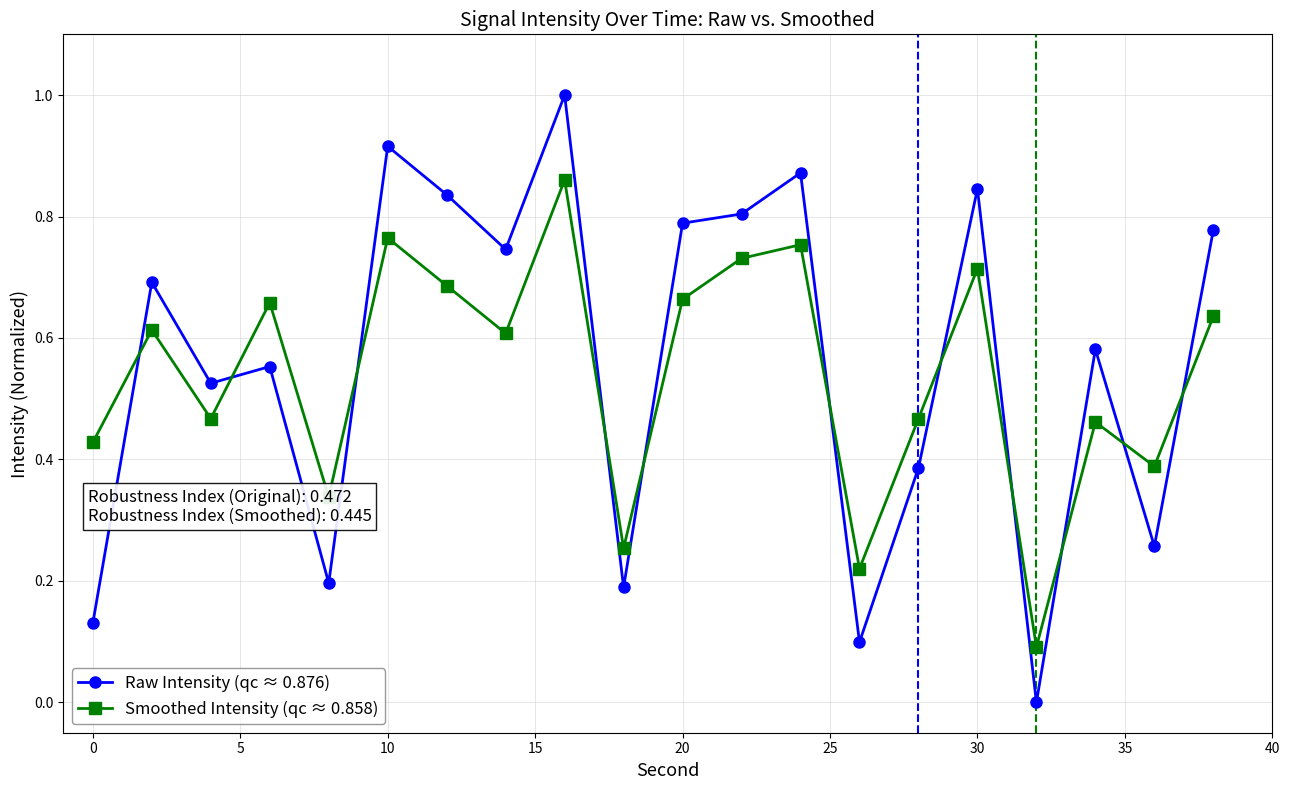

How many lines are shown in the chart?

2